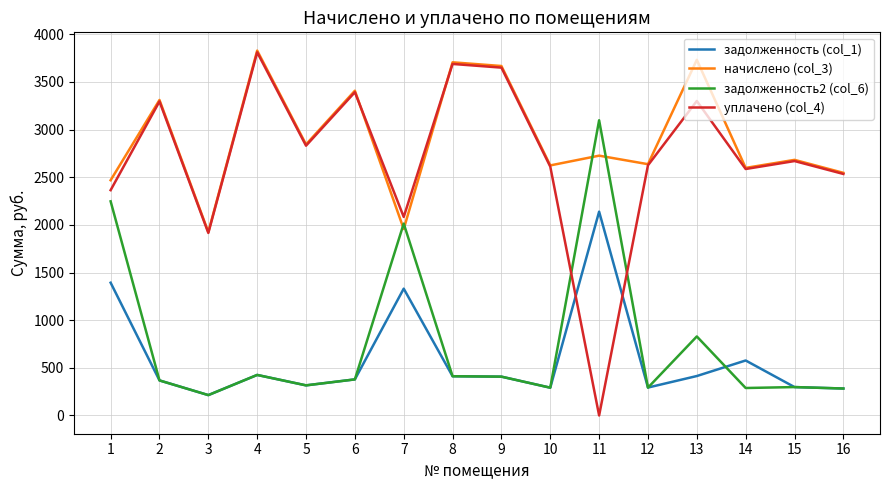

Which category has the lowest value in the задолженность (col_1) series?

3